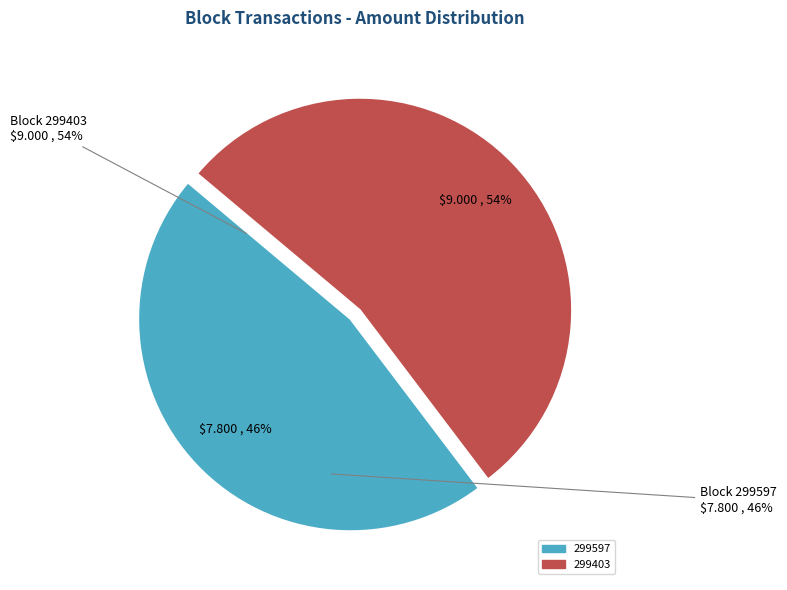

Which slice represents more than half of the pie?

299403